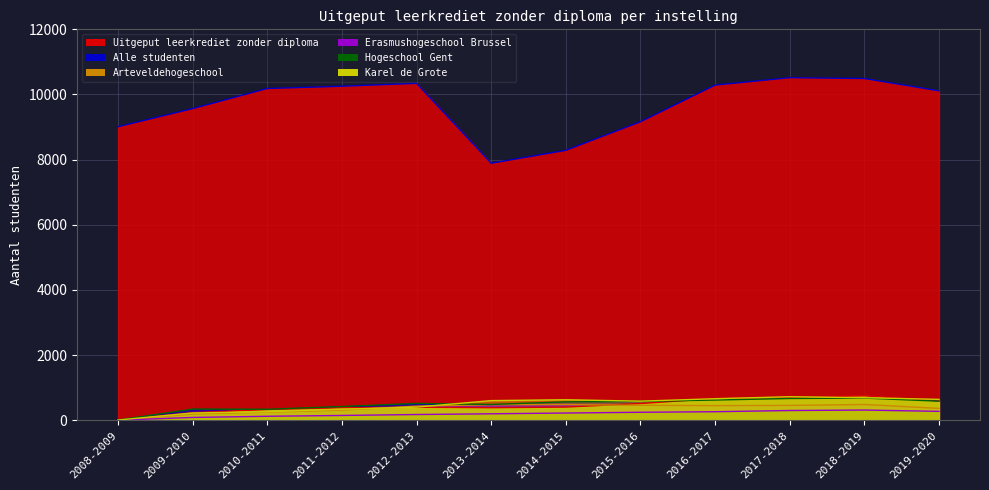

Is it true that Uitgeput leerkrediet zonder diploma equals 700 at 2017-2018?

True